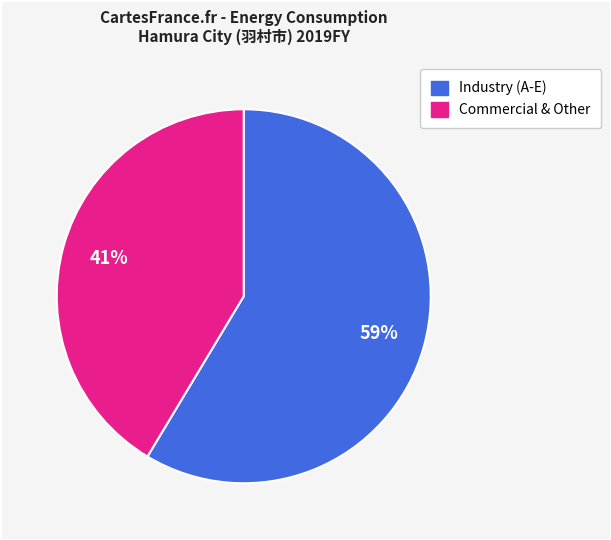

Is there a majority slice in this chart?

Yes